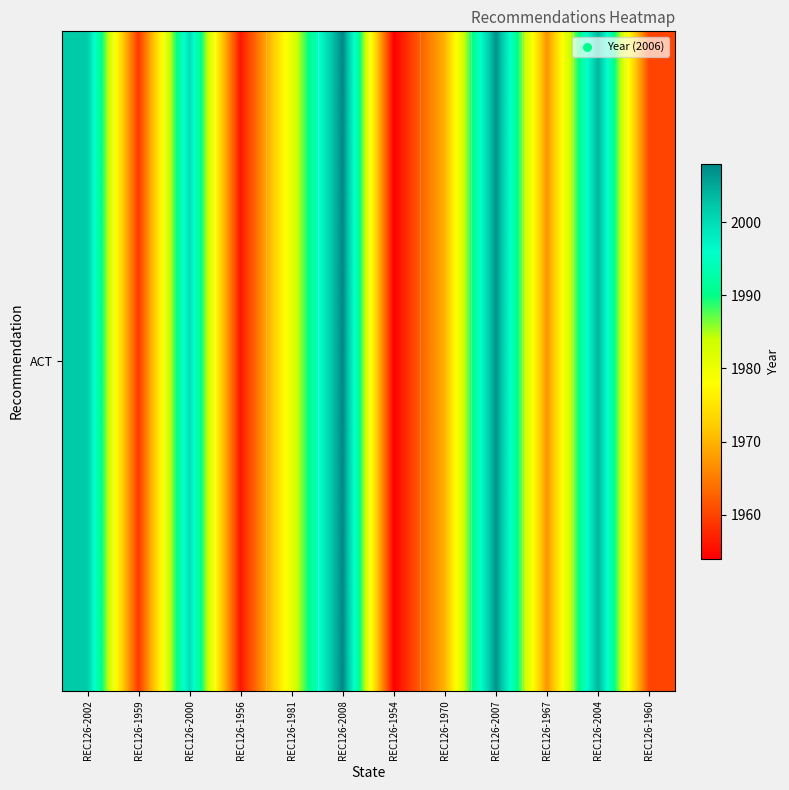

List the labels in order of value, largest first.

REC126-2008, REC126-2007, REC126-2004, REC126-2002, REC126-2000, REC126-1981, REC126-1970, REC126-1967, REC126-1960, REC126-1959, REC126-1956, REC126-1954